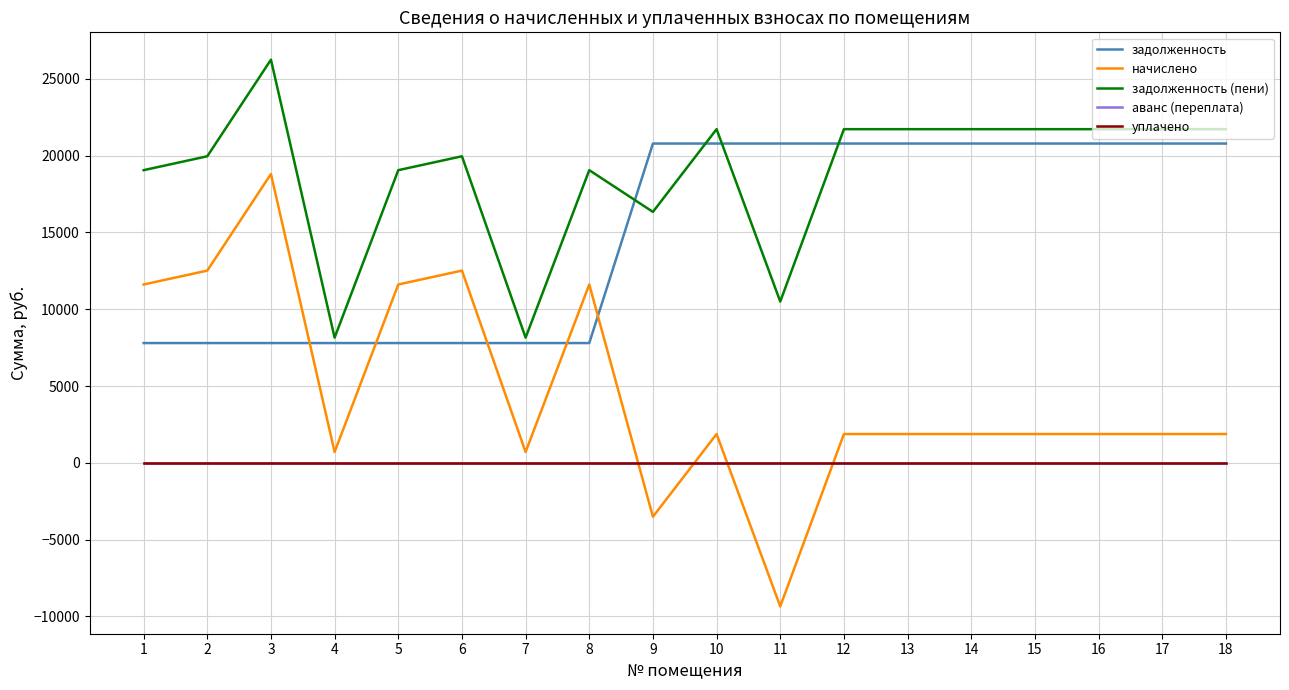

What is the difference between the highest and lowest values at 14?

21728.6